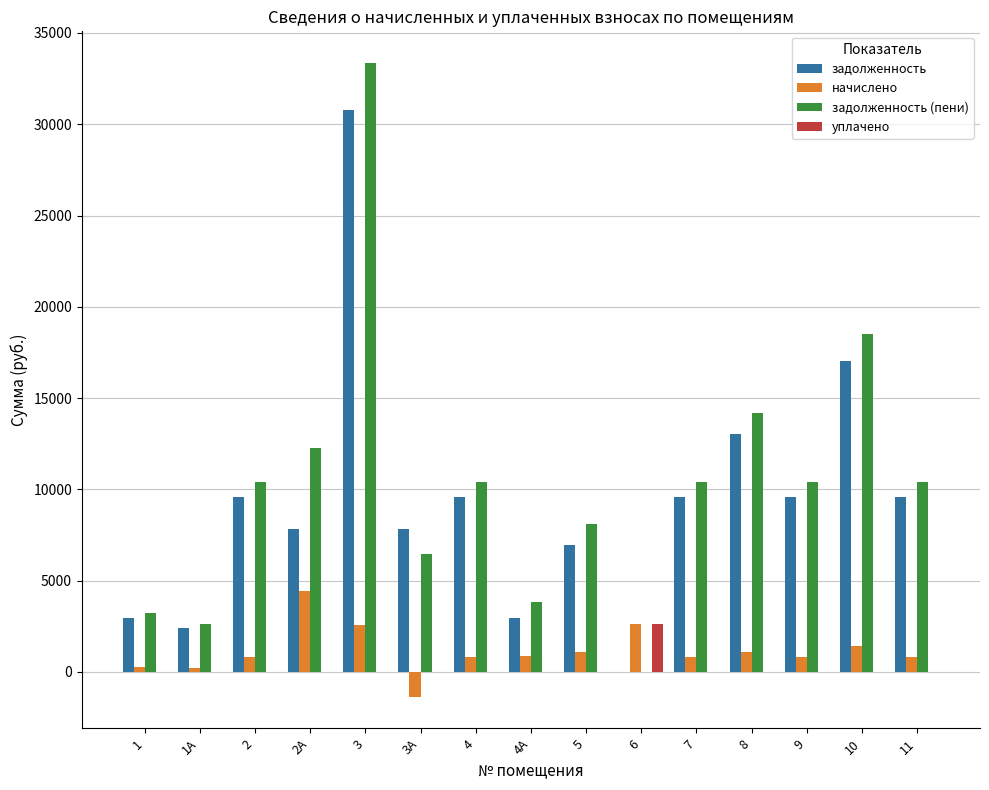

Which series changed the most between 2 and 3А?

задолженность (пени)